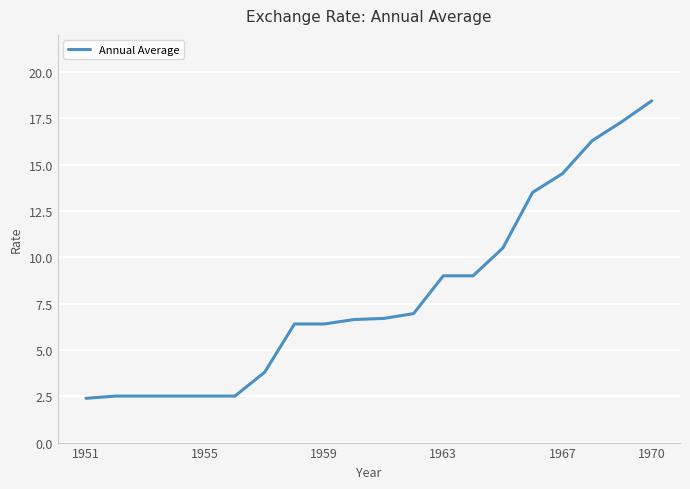

What is the maximum value shown in the chart?

18.4